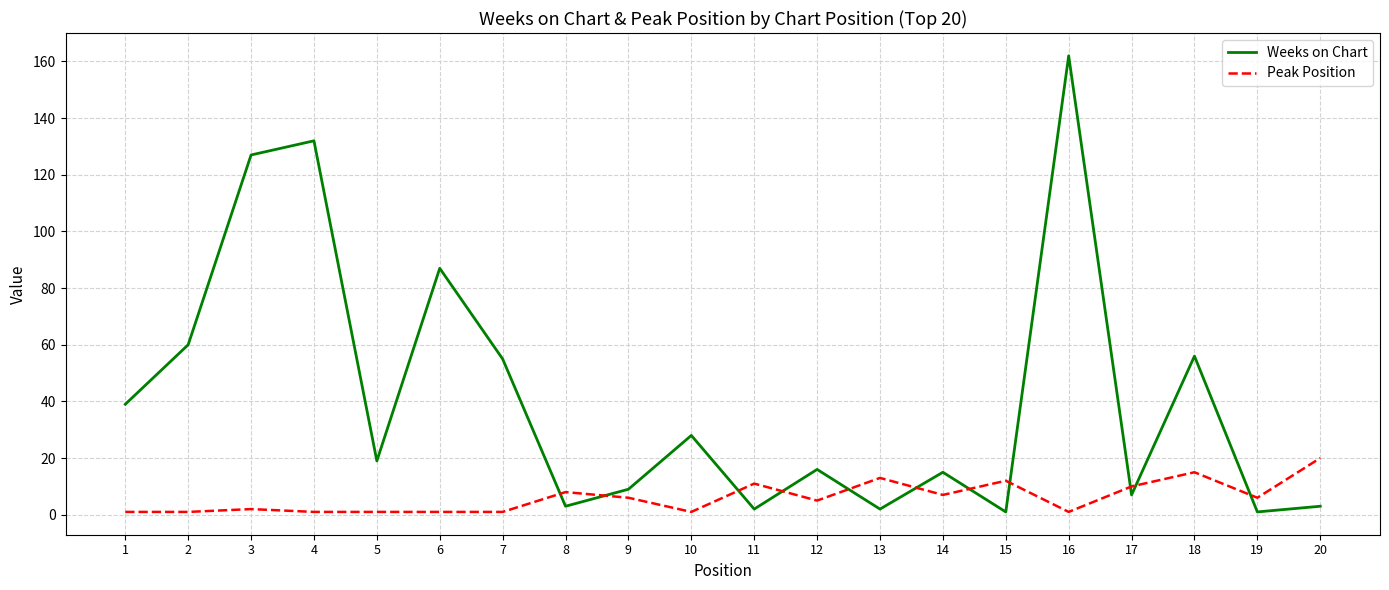

What are all the series names shown in the legend?

Weeks on Chart, Peak Position